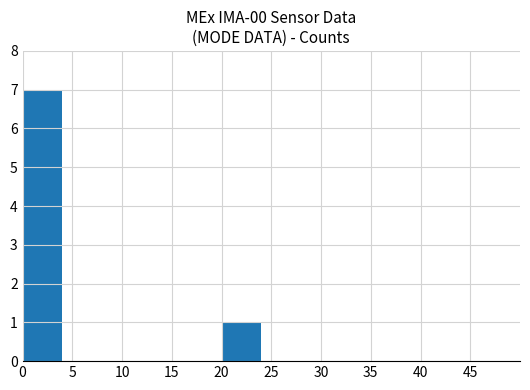

What is the sum of all values?

8